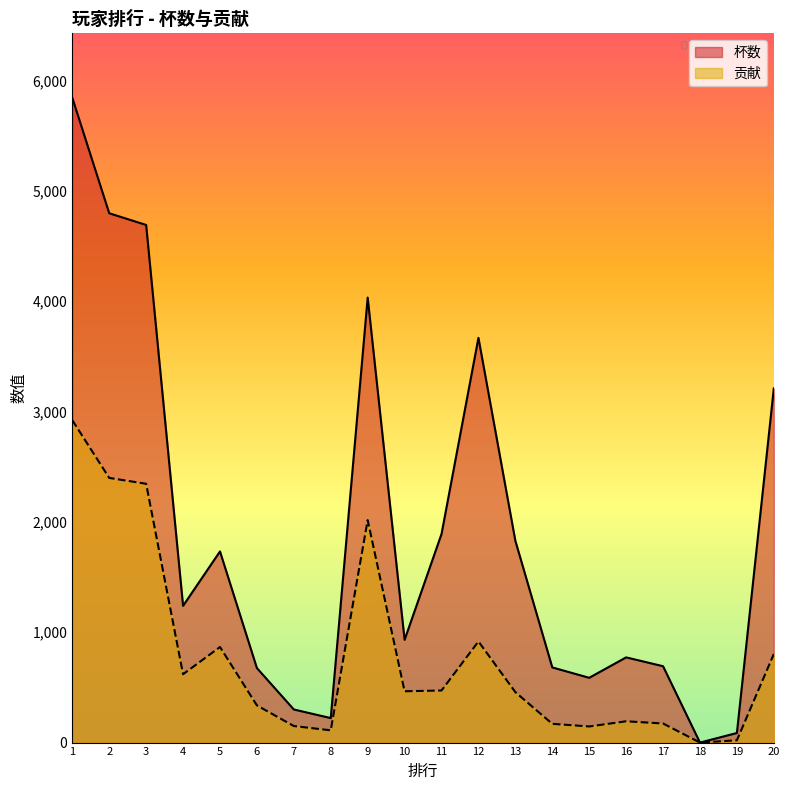

List the series in order of their overall mean, highest first.

杯数, 贡献